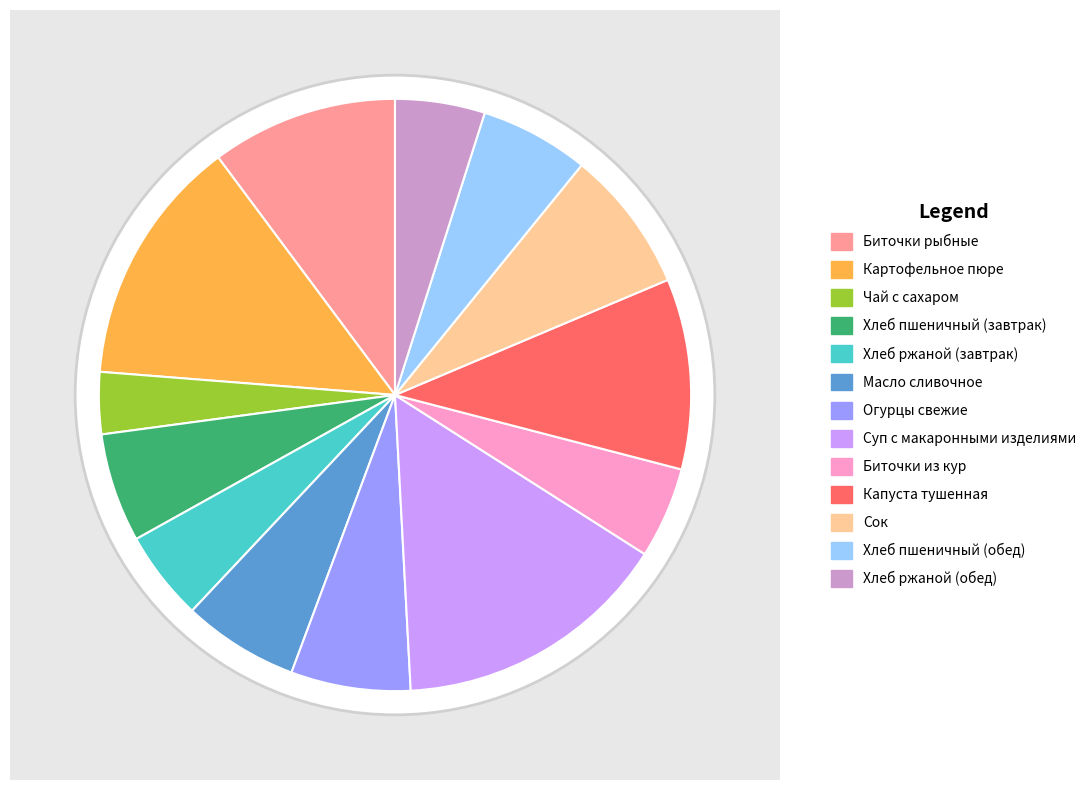

Which has a higher value, Картофельное пюре or Биточки рыбные?

Картофельное пюре